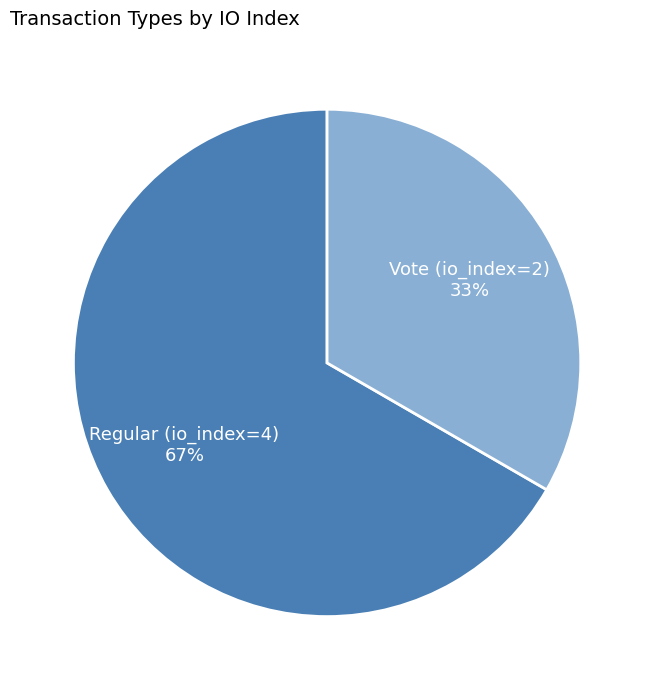

To the nearest percent, what is the average slice percentage?

50%